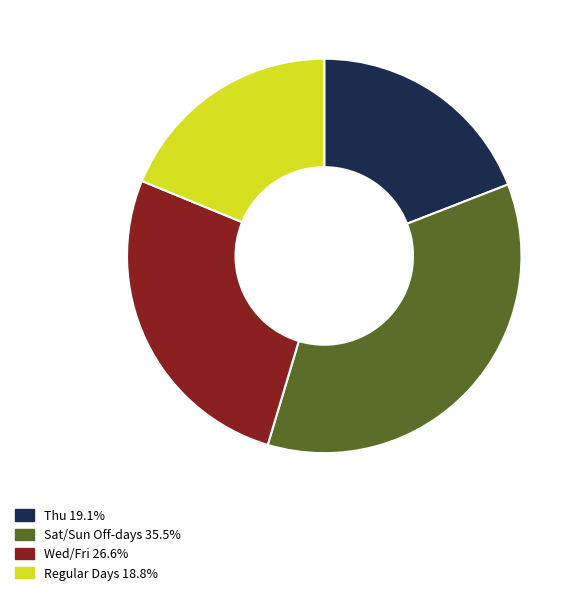

Do Regular Days 18.8% and Thu 19.1% together represent more than half of the pie?

No